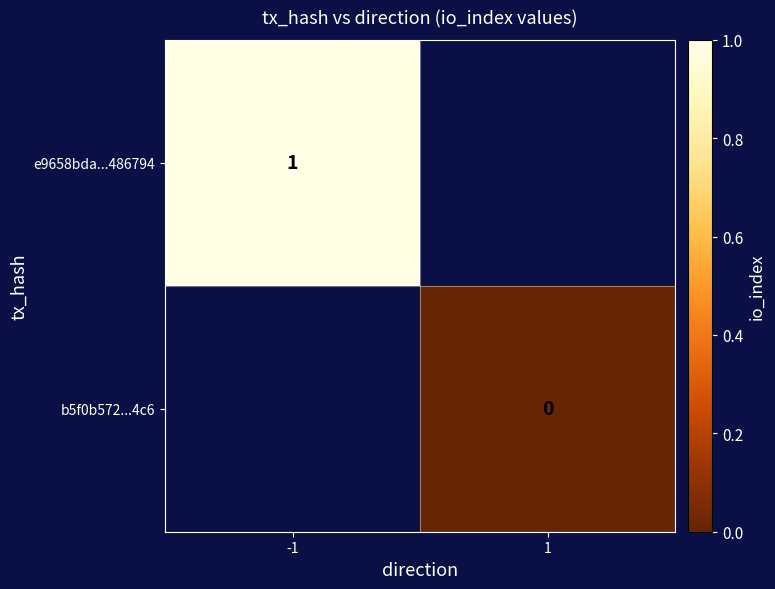

Is it true that e9658bda...486794 equals 1 at -1?

True